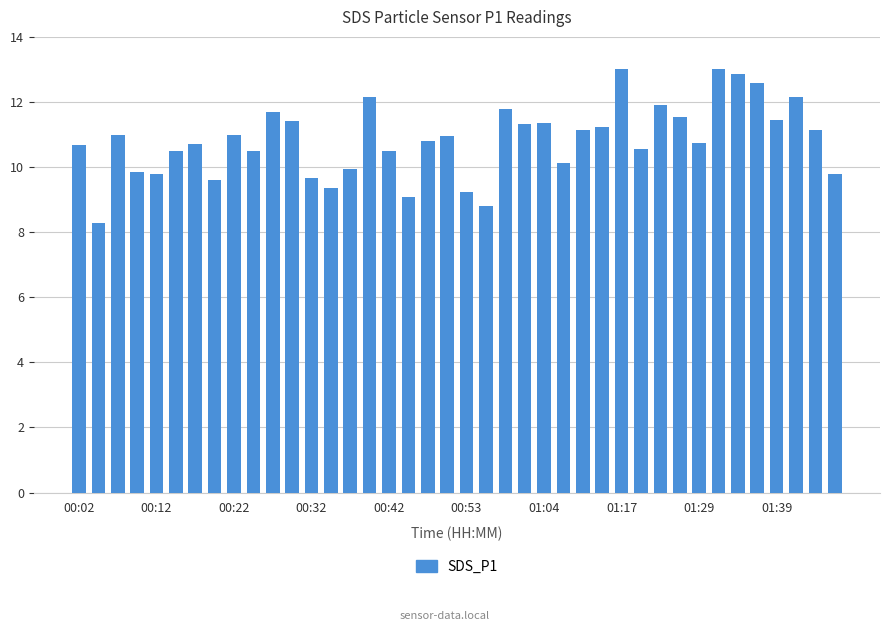

What is the difference between the second highest and minimum values?

4.7